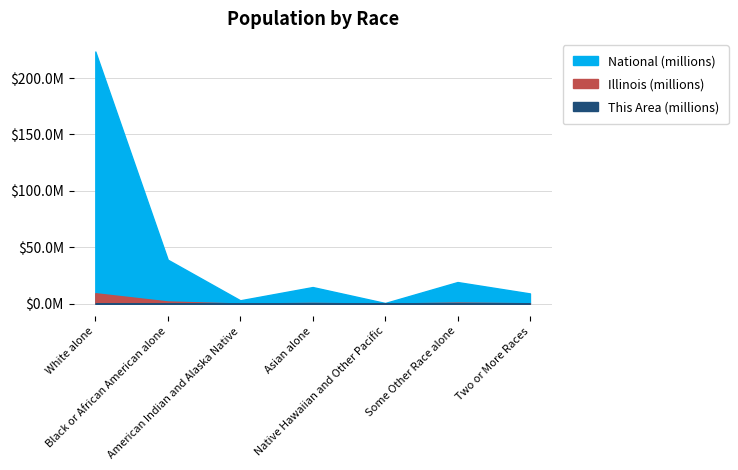

What is the greatest value displayed?

223.6